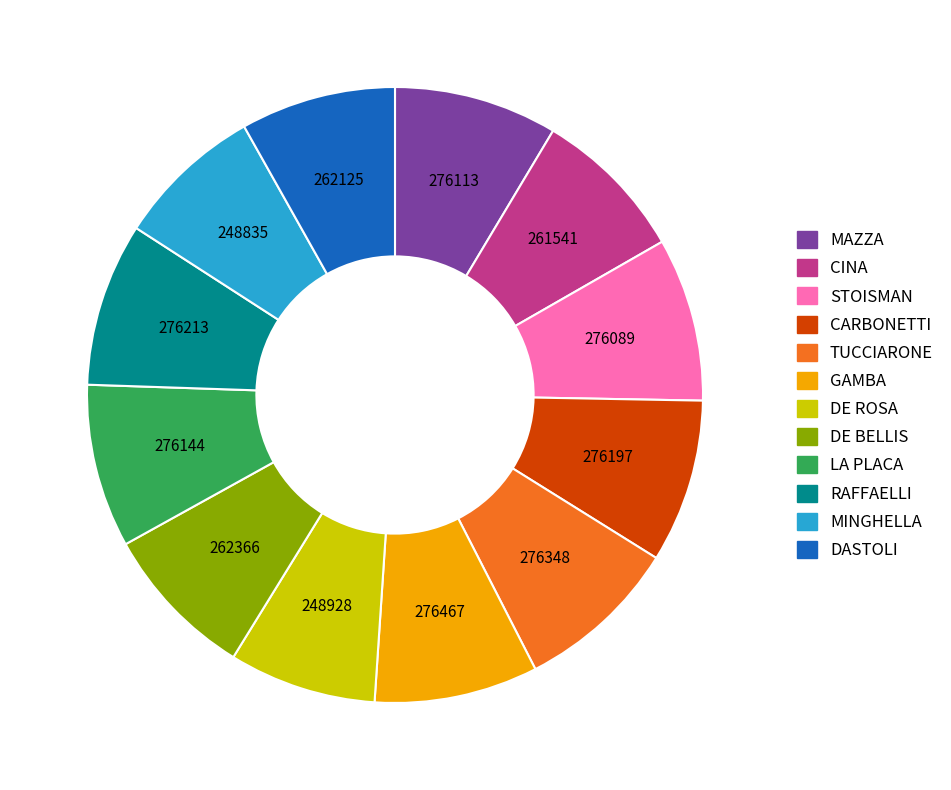

Does LA PLACA represent more than half of the total?

No